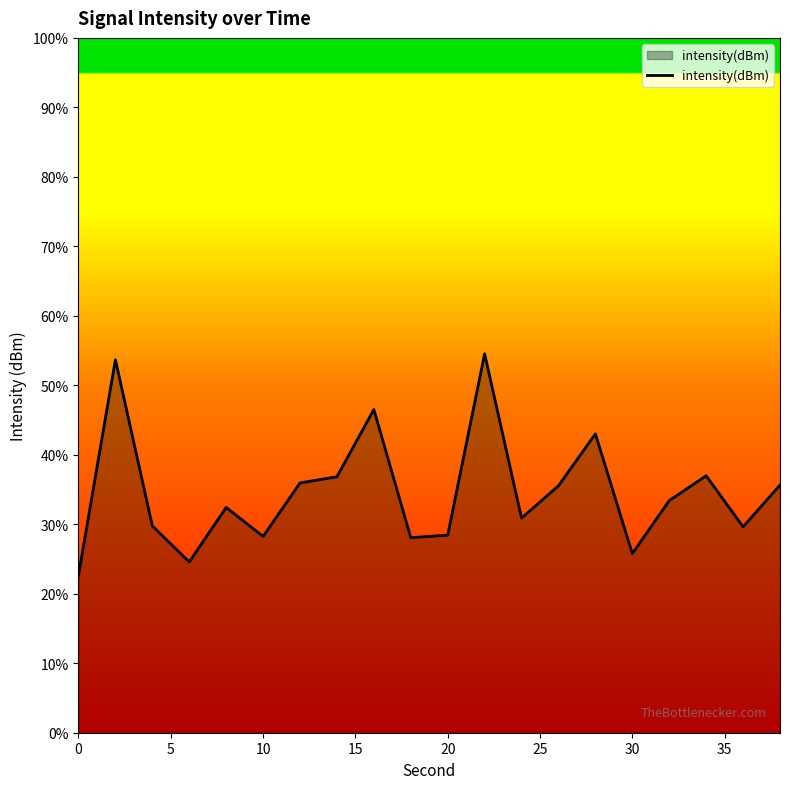

How many interior local valleys (lower than both neighbors) does the data have?

6